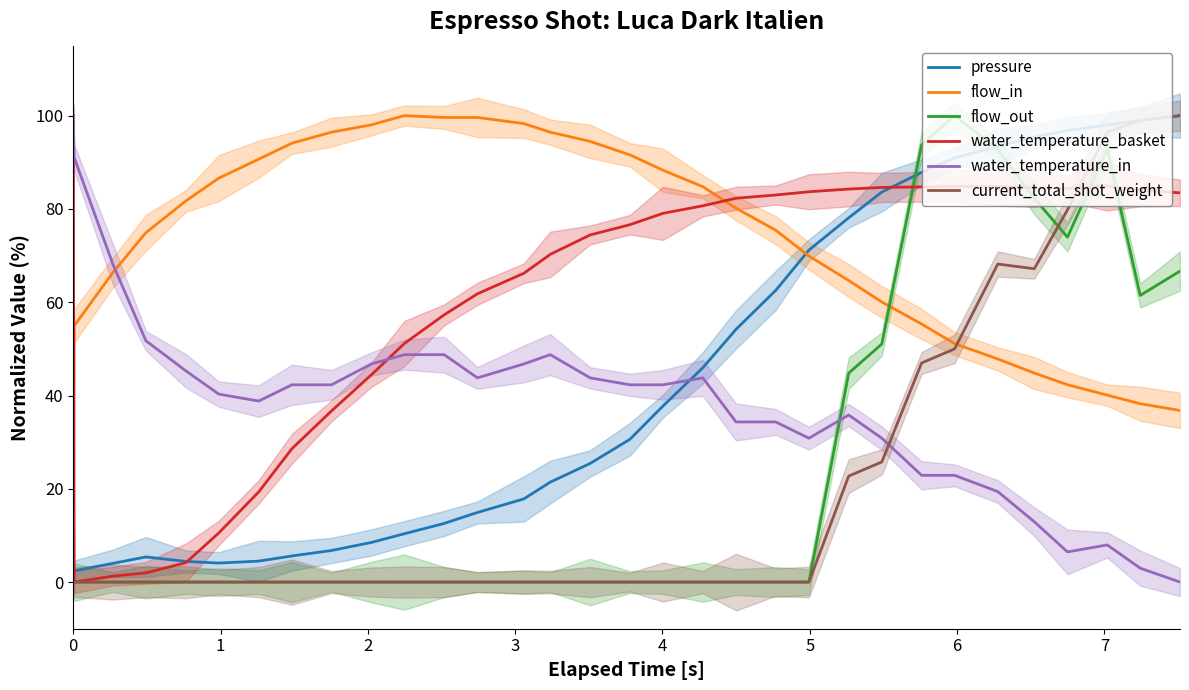

True or false: current_total_shot_weight and water_temperature_in cross at least once.

True